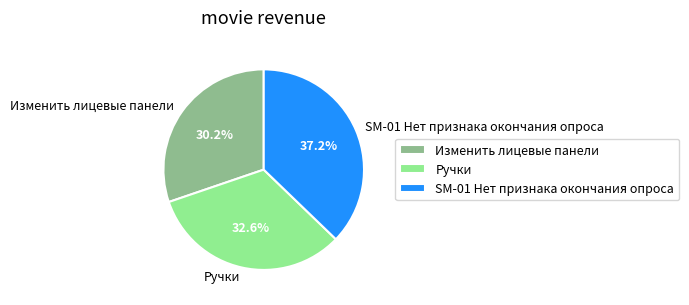

True or false: Ручки accounts for 21% of the total.

False